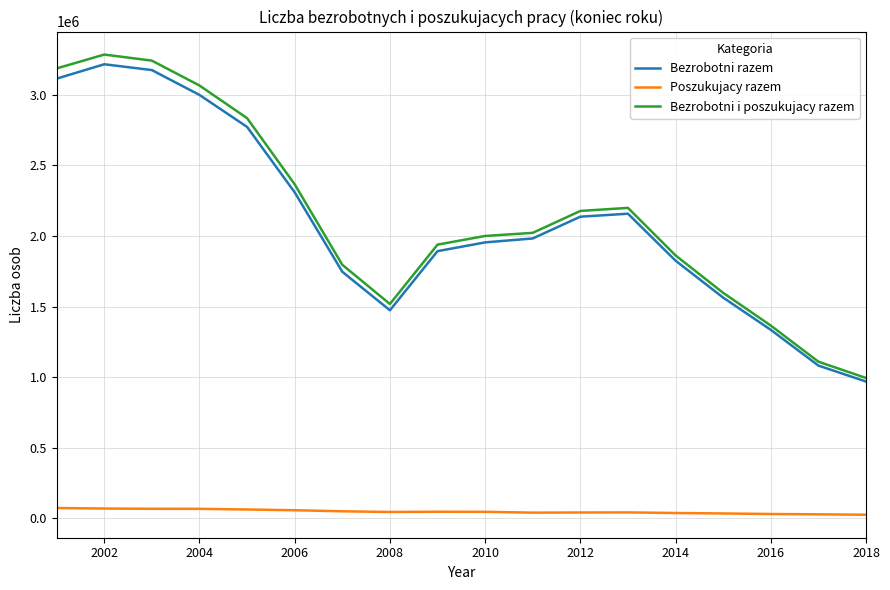

What is the maximum value for Bezrobotni i poszukujacy razem?

3285706